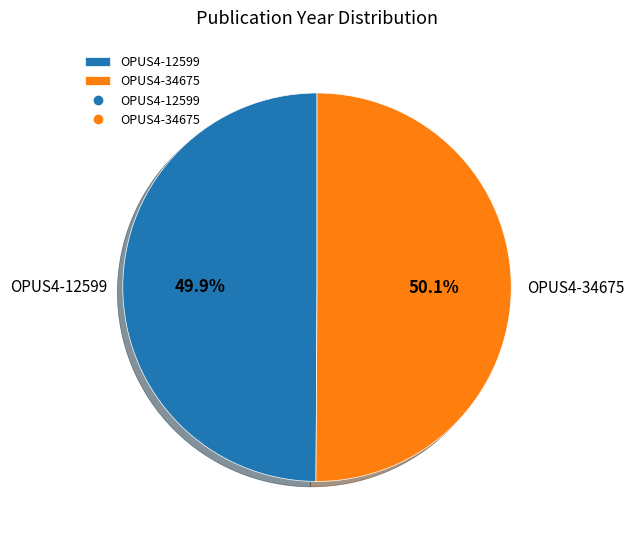

Is there any slice that represents more than half of the pie?

Yes